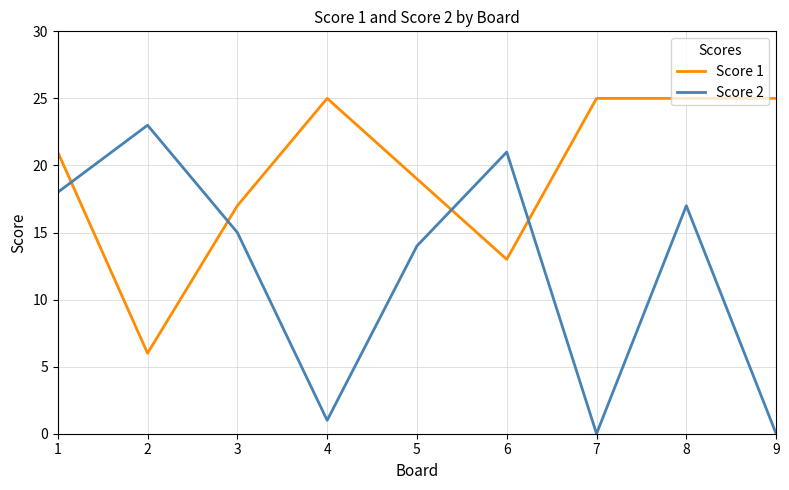

At how many categories does at least one series exceed 16?

9